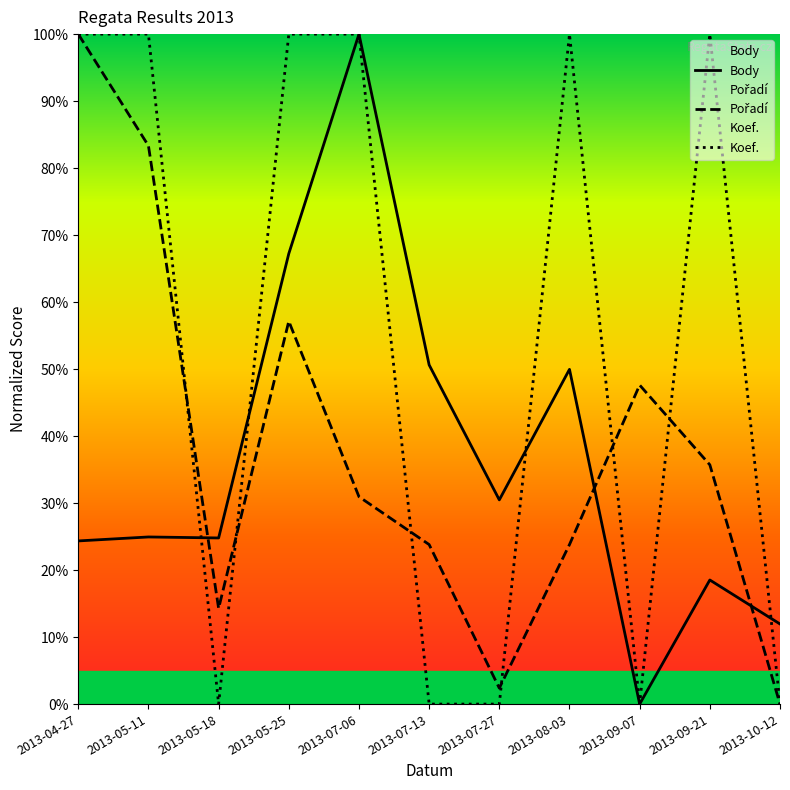

After their last crossing, which series has the higher values: Koef. or Body?

Body